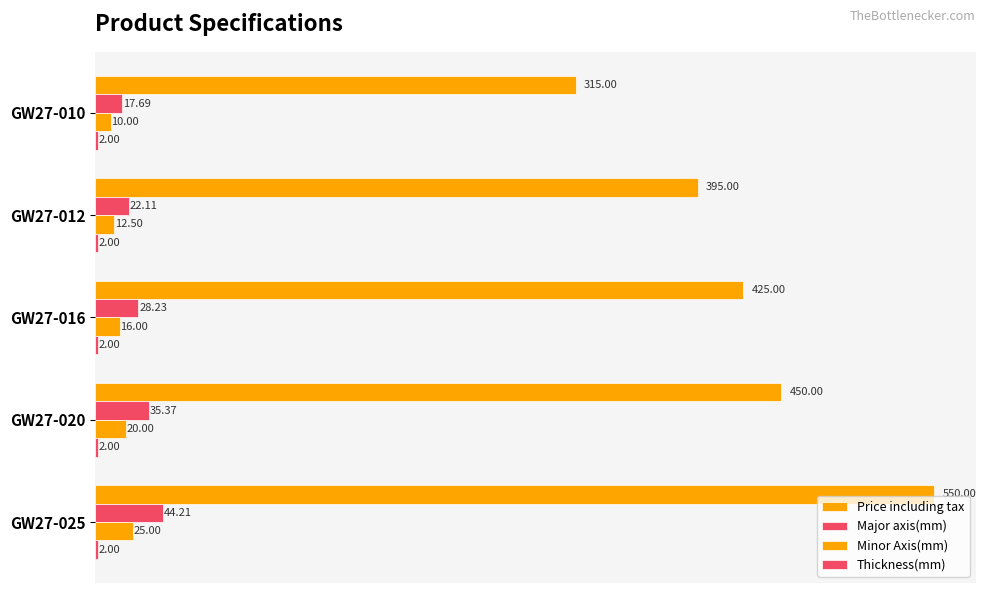

What is the difference between the maximum and minimum values in the Price including tax series?

235.0